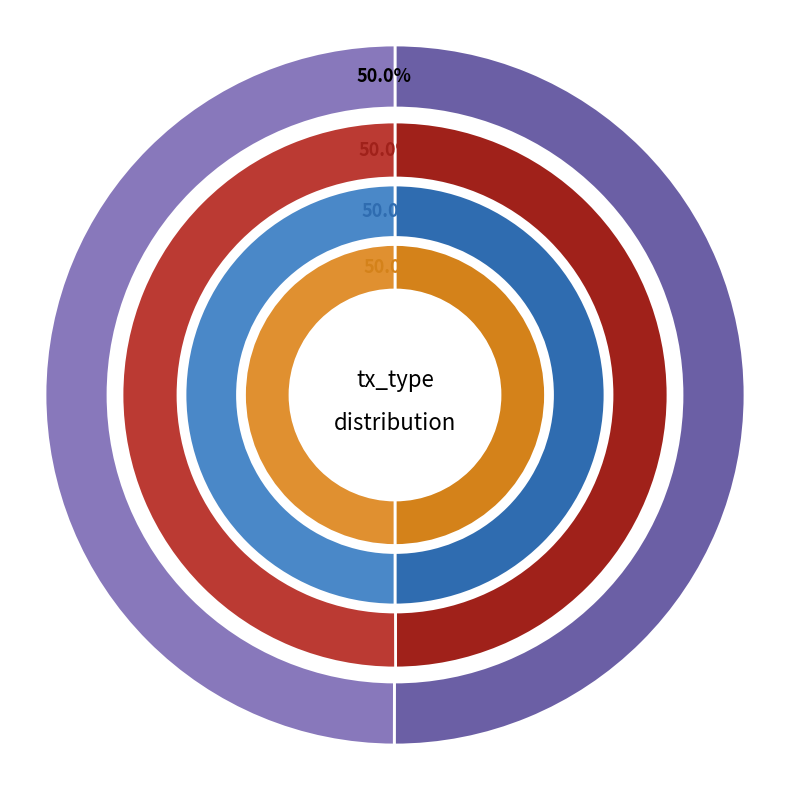

Rank the categories by Ticket value from lowest to highest.

Vote, Ticket, 2